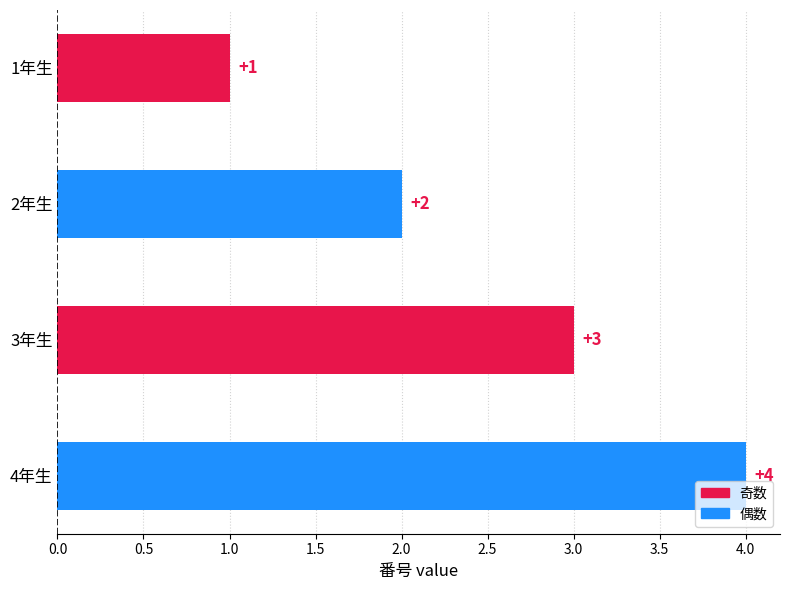

True or false: the data shows 1 at 2年生.

False